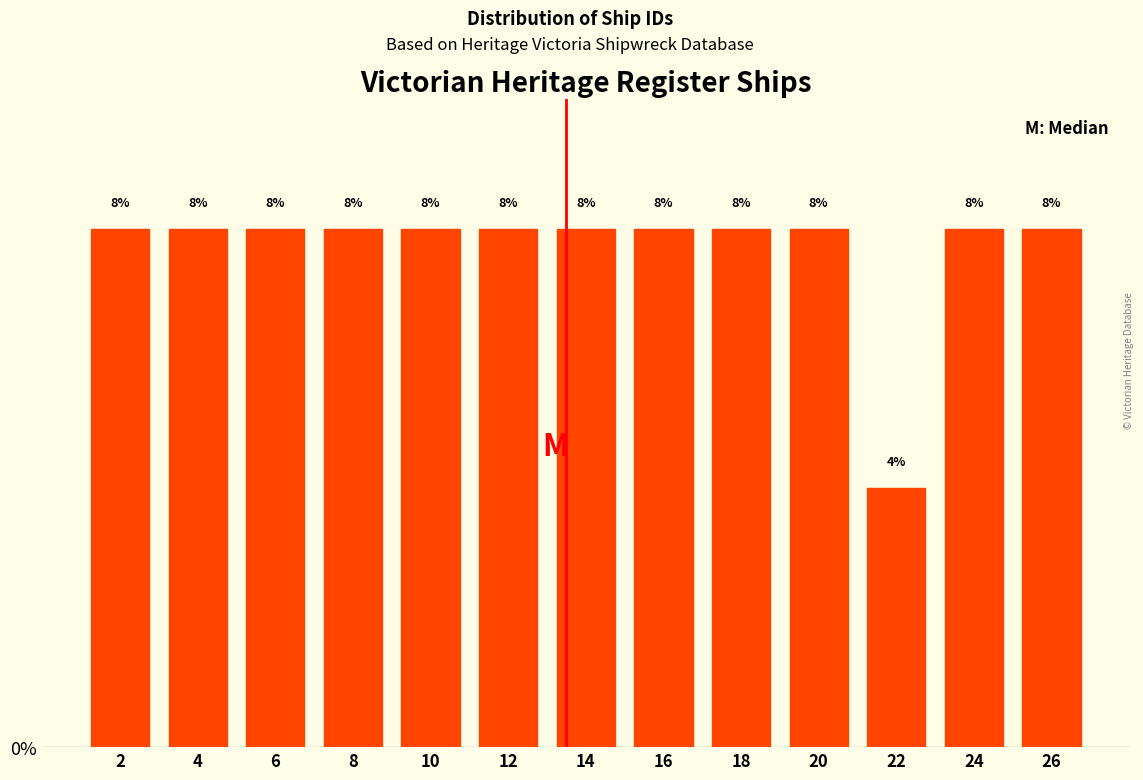

Reading left to right, extract all data points from this chart.

2=8	4=8	6=8	8=8	10=8	12=8	14=8	16=8	18=8	20=8	22=4	24=8	26=8